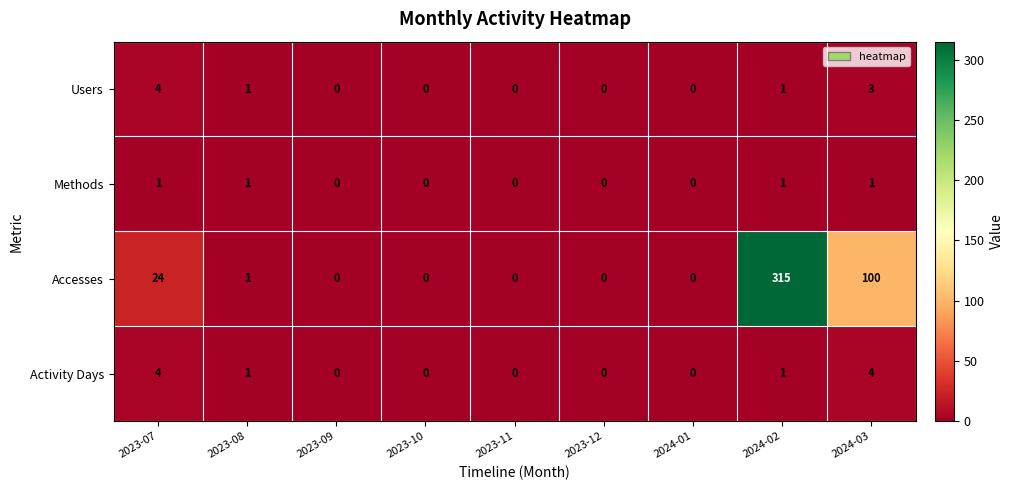

How many data points does each series have?

9